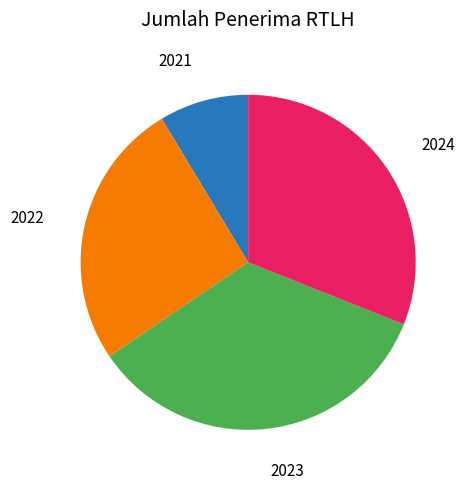

Does any single category account for the majority?

No